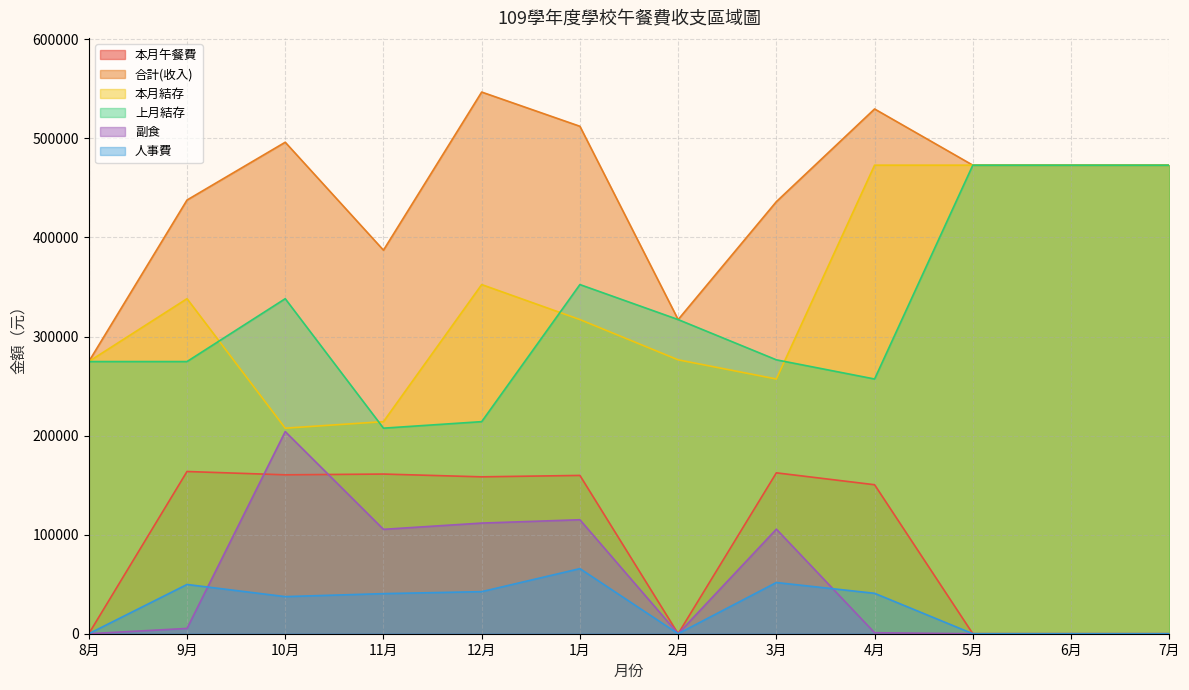

Reading right to left, extract all data points from this chart.

本月午餐費: 7月=0	6月=0	5月=0	4月=150400	3月=162414	2月=0	1月=159795	12月=158377	11月=161182	10月=160398	9月=163754	8月=0
合計(收入): 7月=472996	6月=472996	5月=472996	4月=529741	3月=436142	2月=317135	1月=512256	12月=546803	11月=387193	10月=496151	9月=437793	8月=274739
本月結存: 7月=472996	6月=472996	5月=472996	4月=472996	3月=257141	2月=276503	1月=317135	12月=352461	11月=214089	10月=207511	9月=338203	8月=274739
上月結存: 7月=472996	6月=472996	5月=472996	4月=257141	3月=276503	2月=317135	1月=352461	12月=214089	11月=207511	10月=338203	9月=274739	8月=274739
副食: 7月=0	6月=0	5月=0	4月=1013	3月=105551	2月=0	1月=115052	12月=111702	11月=105381	10月=204075	9月=5349	8月=0
人事費: 7月=0	6月=0	5月=0	4月=40795	3月=51693	2月=0	1月=65714	12月=42466	11月=40472	10月=37455	9月=49718	8月=0